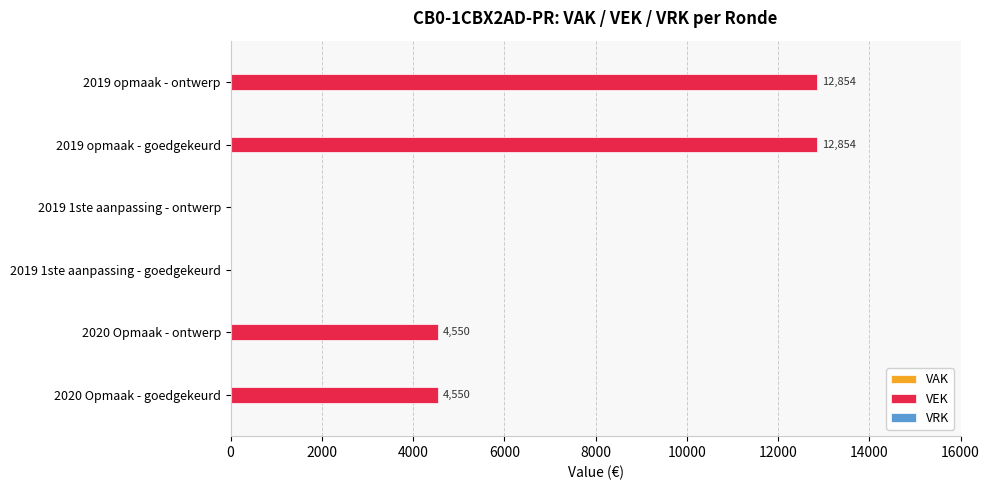

Between 2020 Opmaak - ontwerp and 2019 opmaak - goedgekeurd, which is larger?

2019 opmaak - goedgekeurd